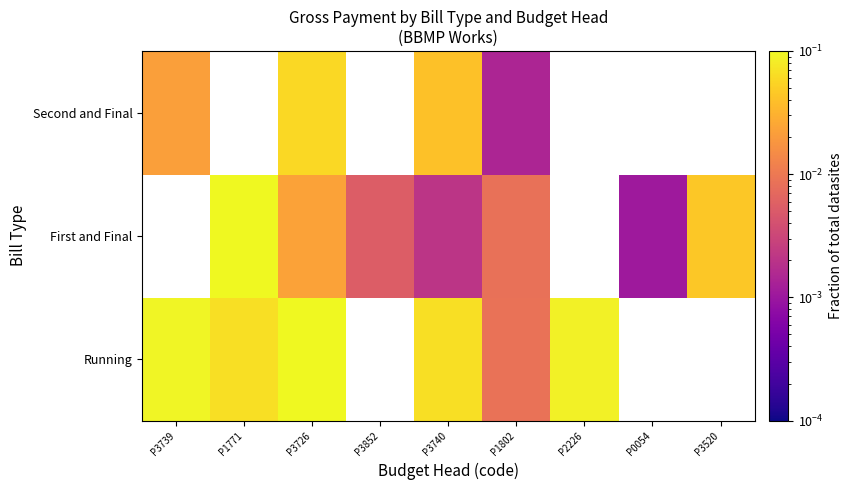

How many series are shown in this chart?

3